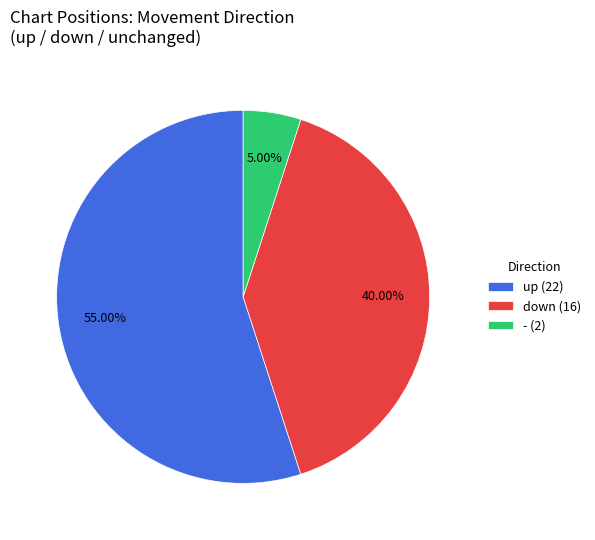

Which has a higher value, up (22) or - (2)?

up (22)